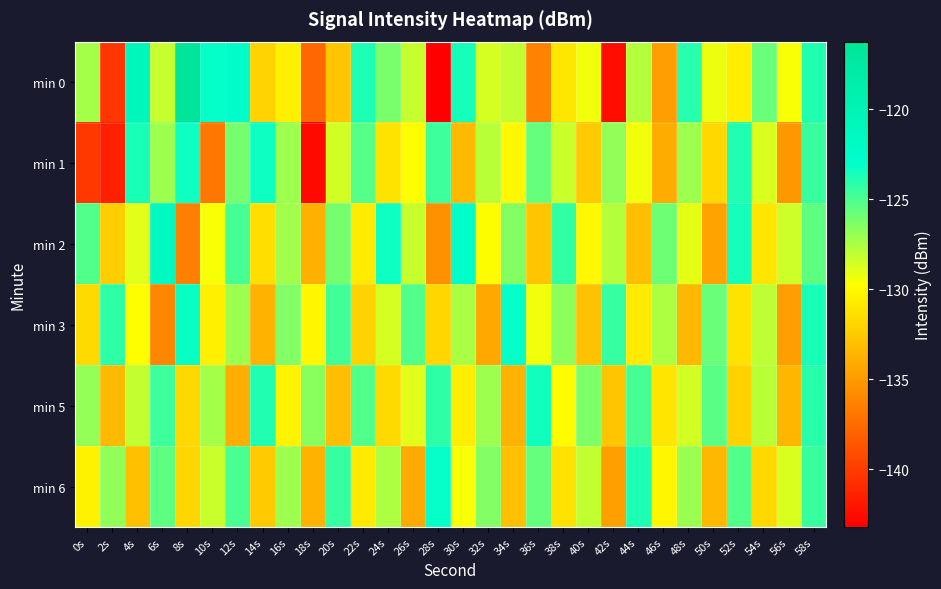

Rank the series by their maximum value, from highest to lowest.

min 0, min 2, min 3, min 6, min 1, min 5